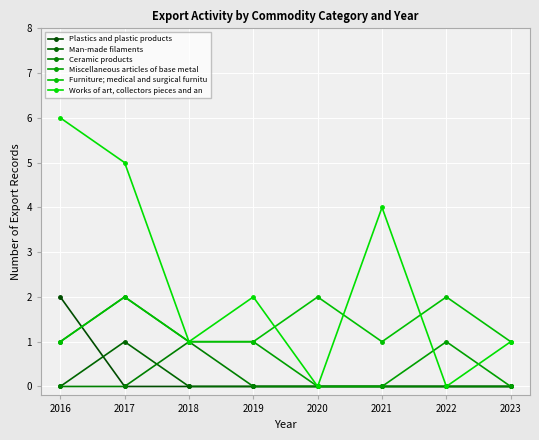

At how many categories does at least one series exceed 1?

6